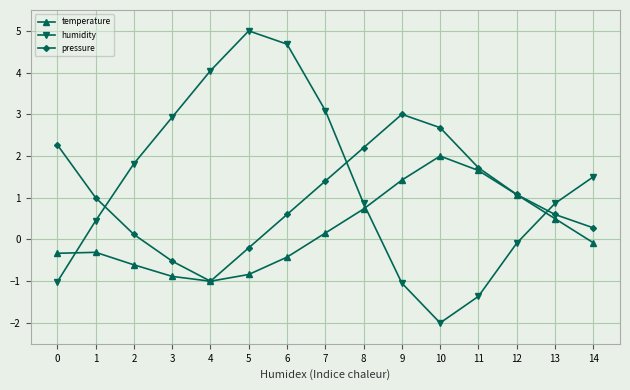

True or false: humidity and pressure intersect in this chart.

True